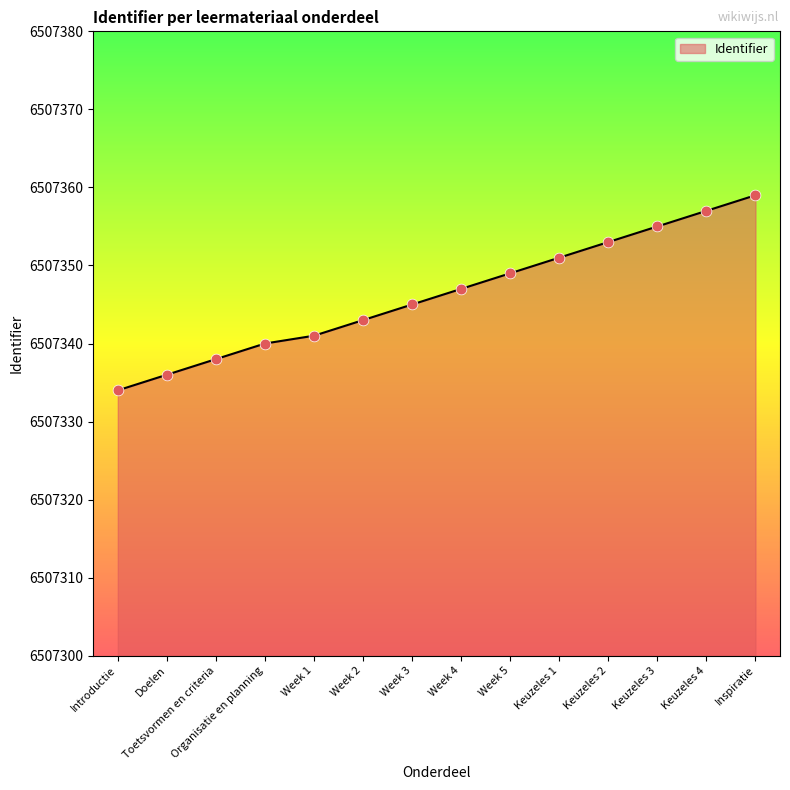

Between Keuzeles 2 and Week 3, which is larger?

Keuzeles 2